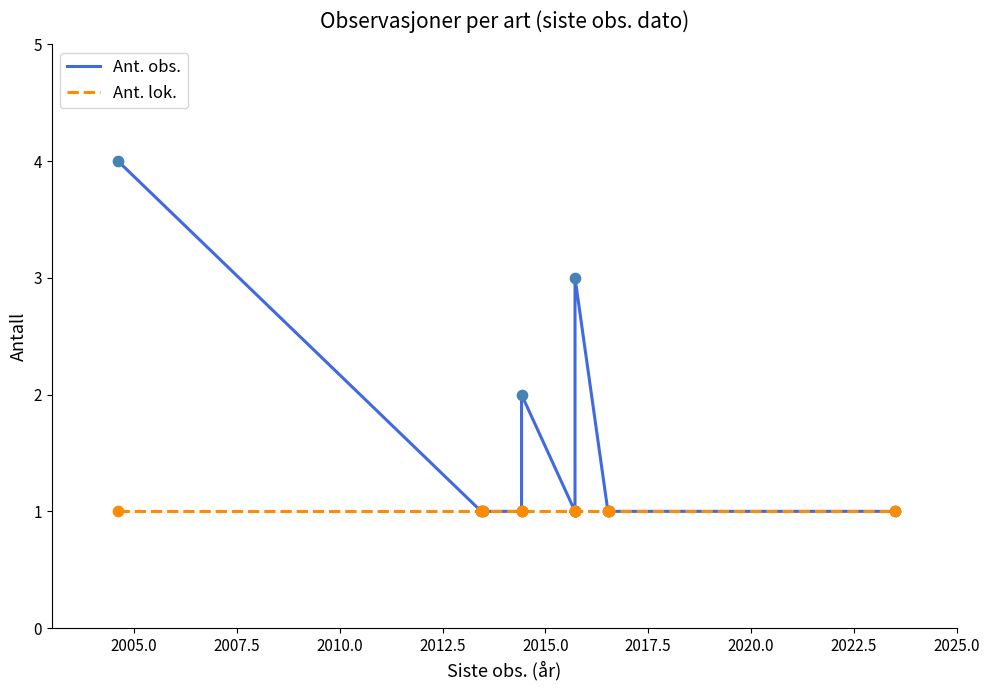

What are all the series names shown in the legend?

Ant. obs., Ant. lok.